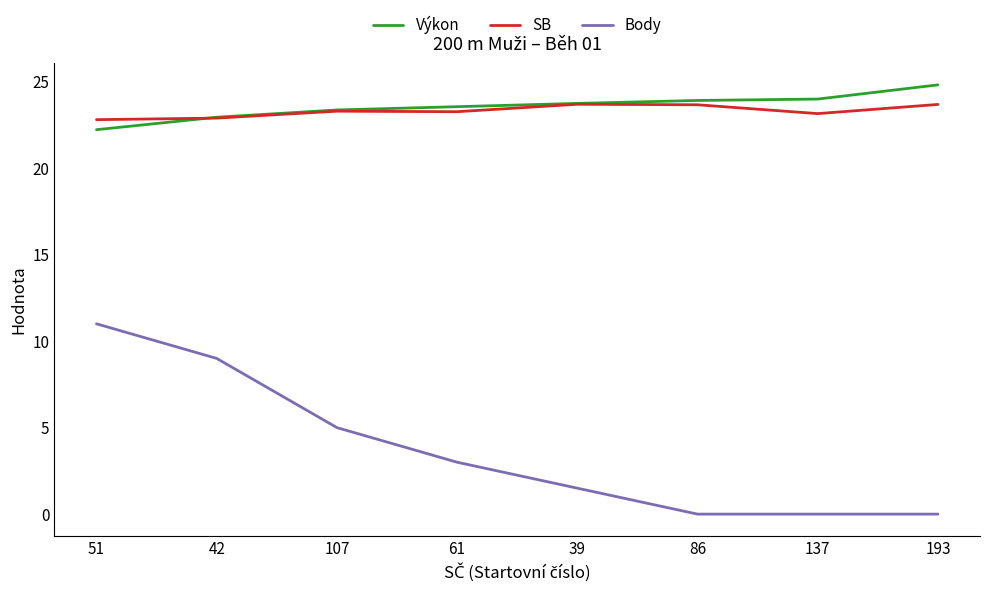

The value of Body at 42 is 9.0. True or false?

True